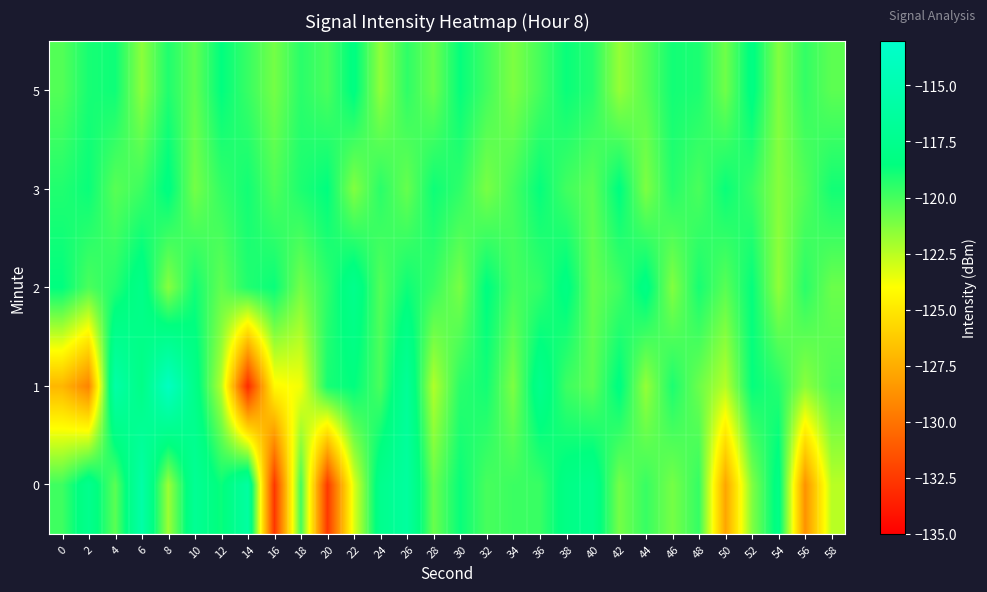

How many distinct data groups are displayed?

5